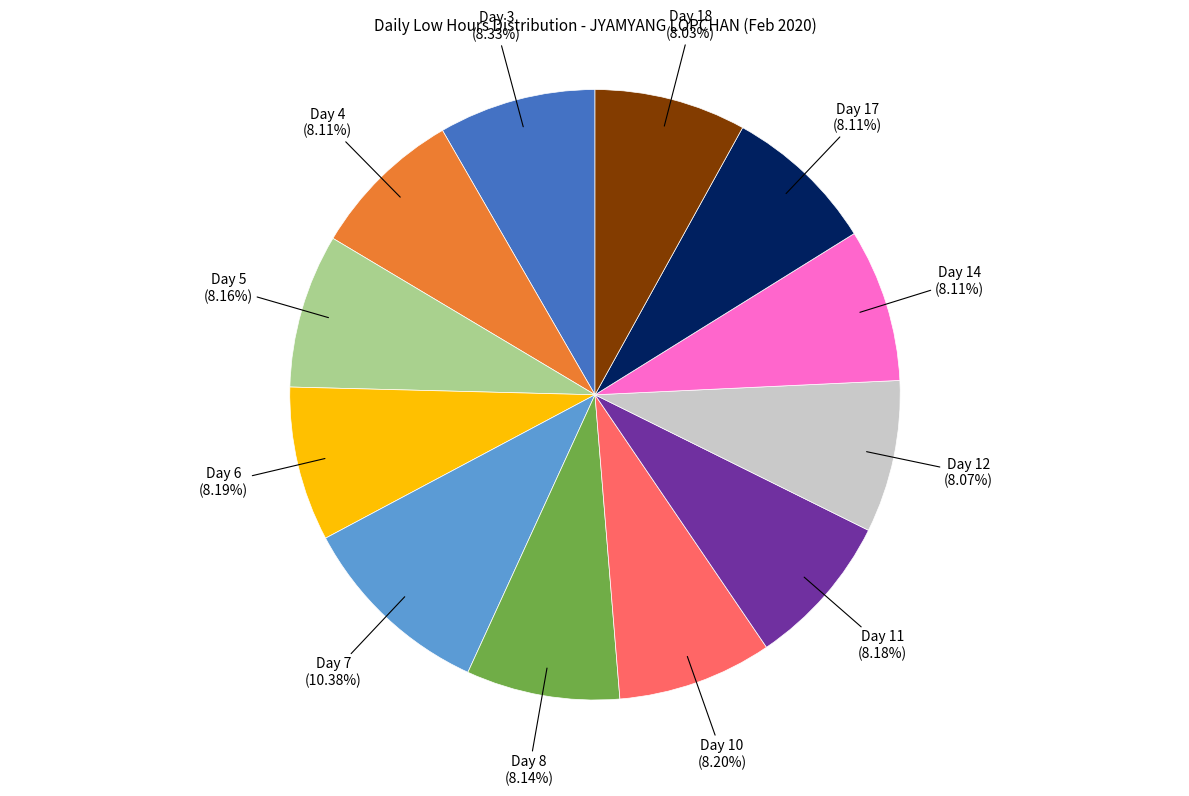

How many segments does this pie chart have?

12